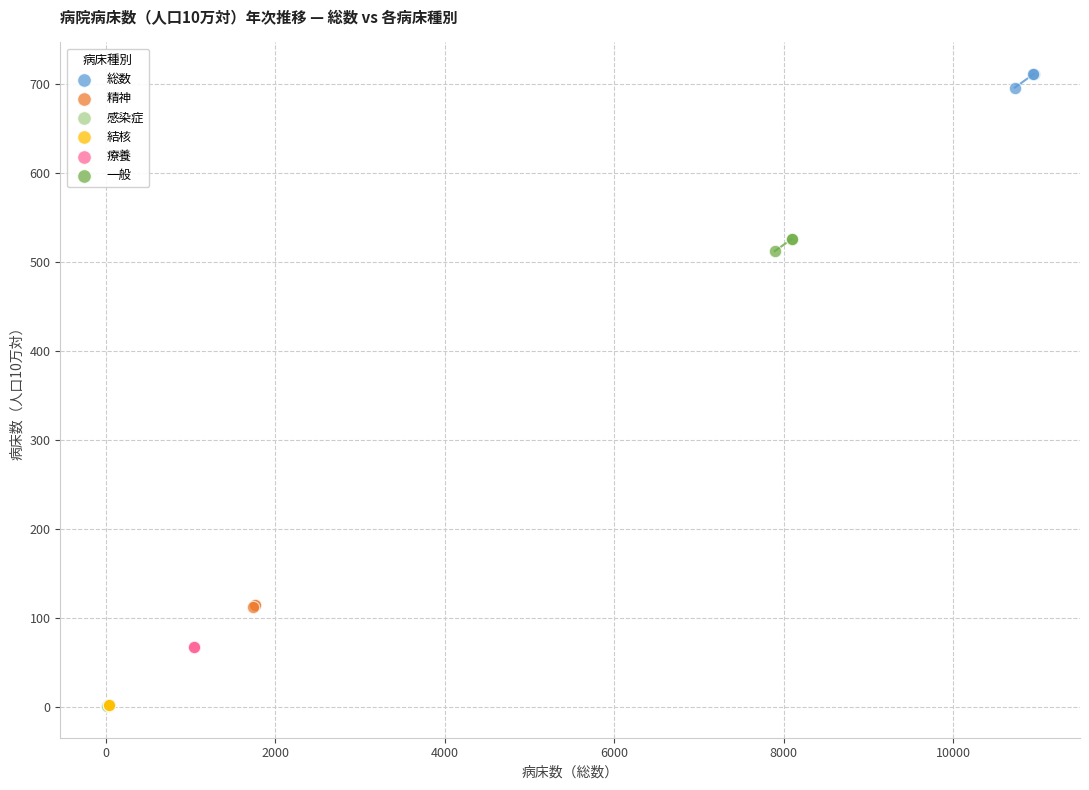

Which series has the widest spread of Y values?

総数